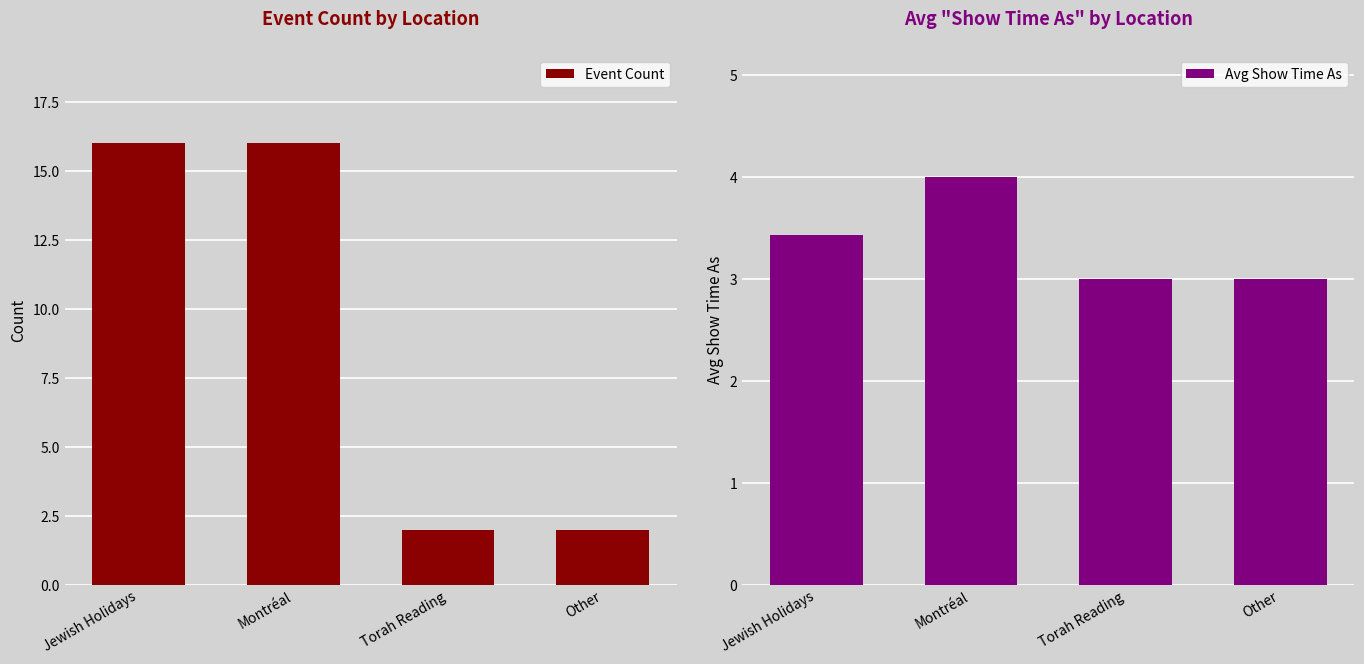

What are all the series names shown in the legend?

Event Count, Avg Show Time As